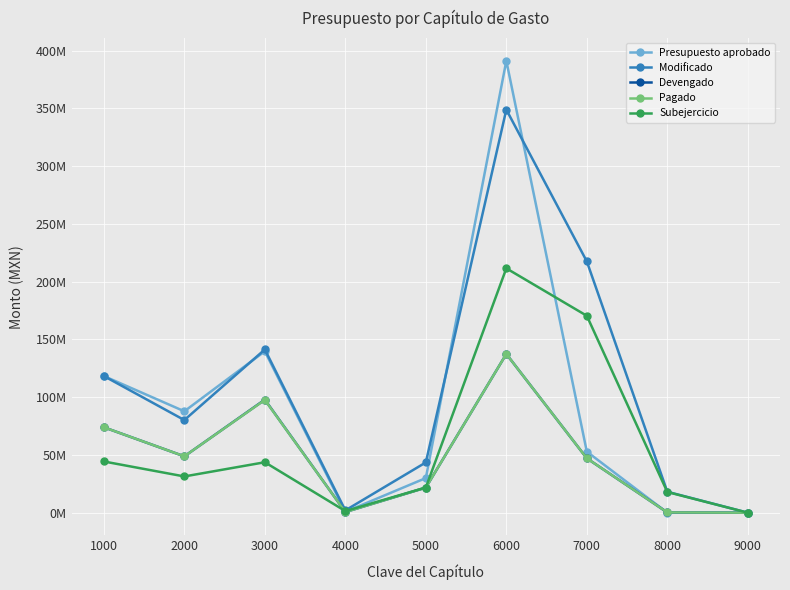

Reading left to right, list all the values displayed in this chart.

Presupuesto aprobado: 118296814.7	87783120.5	139719573.1	746418.1	29971180.4	391187926.0	52862648.4	0.0	0.0
Modificado: 118296814.7	80181508.9	141305301.6	1997418.1	43512853.6	348904584.4	217538428.4	18138299.3	0.0
Devengado: 73958188.0	48798501.9	97861071.3	581470.0	21715630.3	137382219.5	47086431.3	231960.5	0.0
Pagado: 73958188.0	48798501.9	97629071.3	581470.0	21715630.3	137382219.5	47086431.3	231960.5	0.0
Subejercicio: 44338626.7	31383006.9	43676230.4	1415948.1	21797223.3	211522365.0	170451997.1	17906338.8	0.0